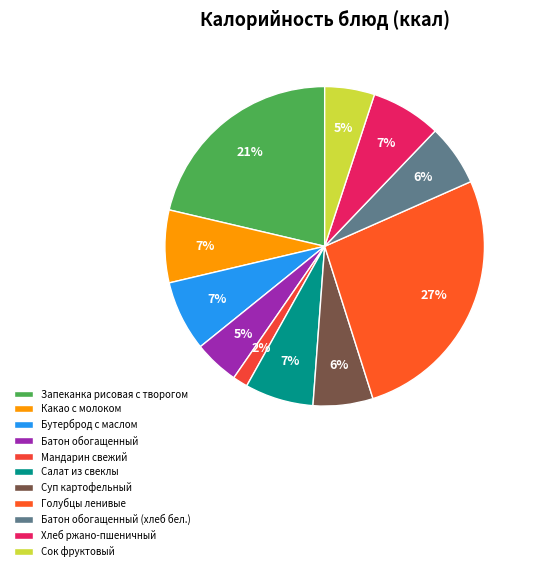

To the nearest percent, what is the difference between the Мандарин свежий and Батон обогащенный slice percentages?

3%